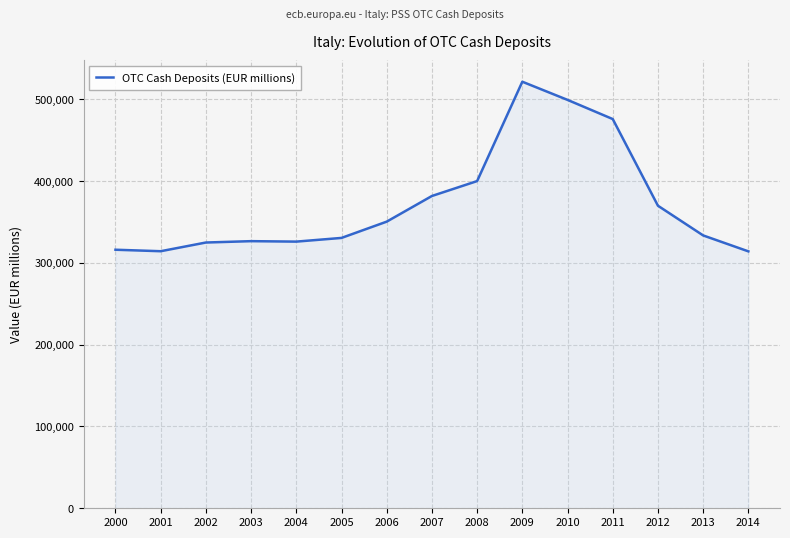

True or false: there are more than 0 points higher than both neighbors.

True